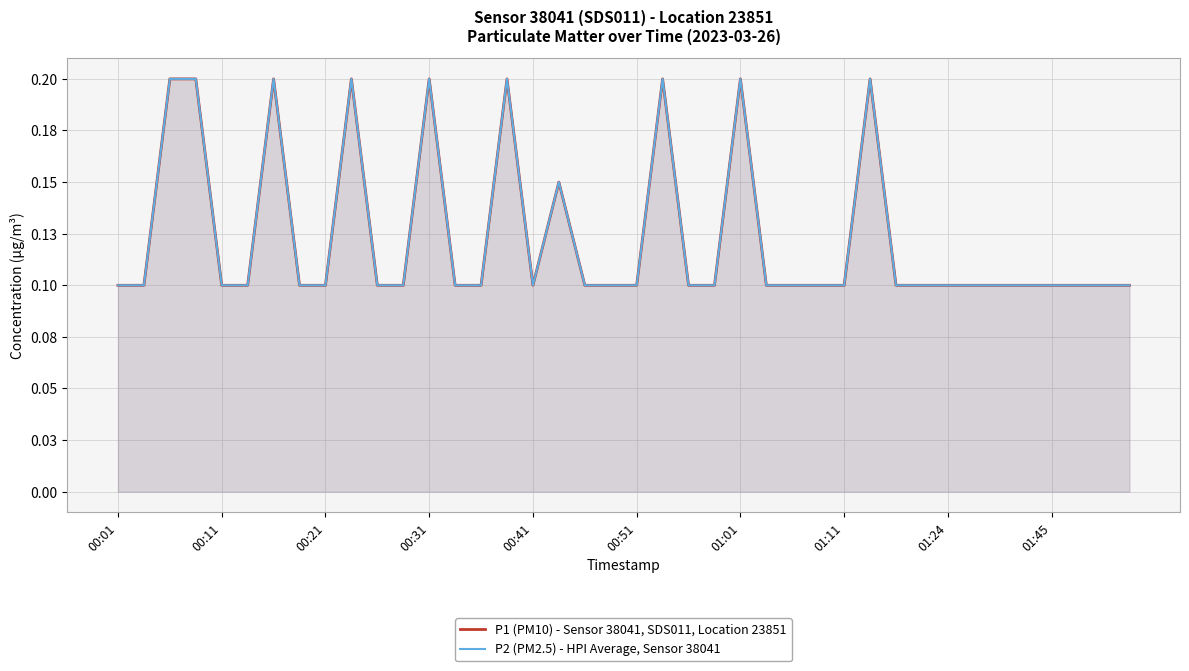

True or false: P1 (PM10) - Sensor 38041, SDS011, Location 23851 and P2 (PM2.5) - HPI Average, Sensor 38041 intersect in this chart.

False